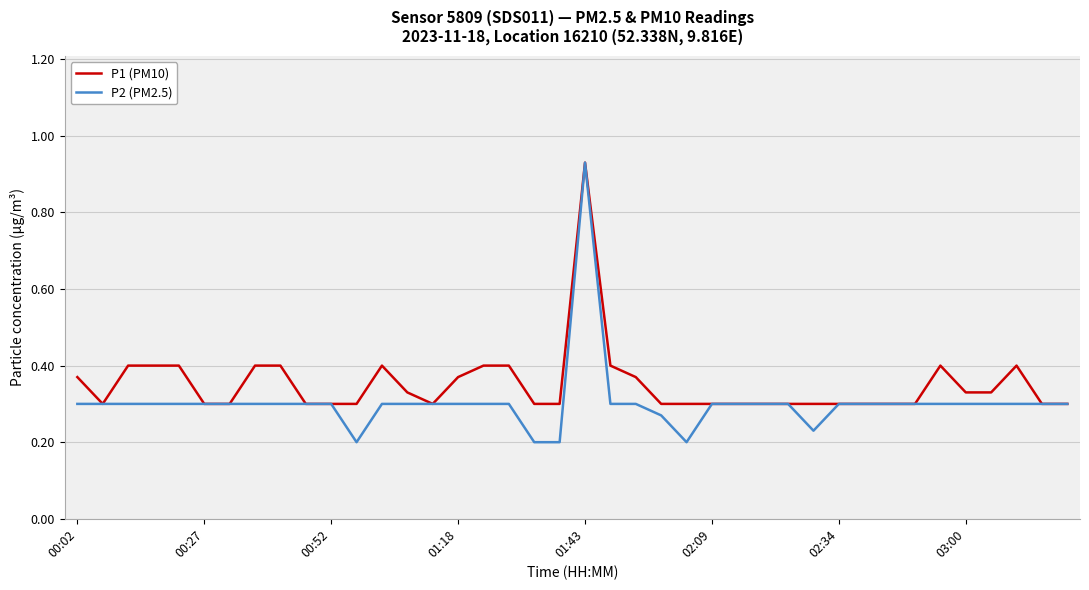

How many lines are shown in the chart?

2